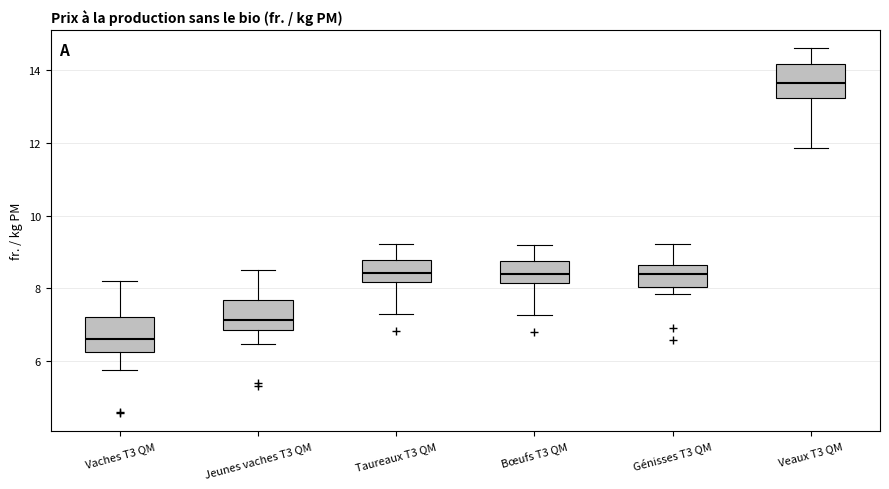

Reading left to right, read every box against the y-axis: the position of its median line, the range the box covers, and the ends of its whiskers. The values are not printed on the chart, so give them approximately, as read against the axis.

Vaches T3 QM: median 6.6, box 6.2 to 7.2, whiskers 5.8 to 8.2
Jeunes vaches T3 QM: median 7.2, box 6.8 to 7.6, whiskers 6.4 to 8.6
Taureaux T3 QM: median 8.4, box 8.2 to 8.8, whiskers 7.2 to 9.2
Bœufs T3 QM: median 8.4, box 8.2 to 8.8, whiskers 7.2 to 9.2
Génisses T3 QM: median 8.4, box 8.0 to 8.6, whiskers 7.8 to 9.2
Veaux T3 QM: median 13.6, box 13.2 to 14.2, whiskers 11.8 to 14.6